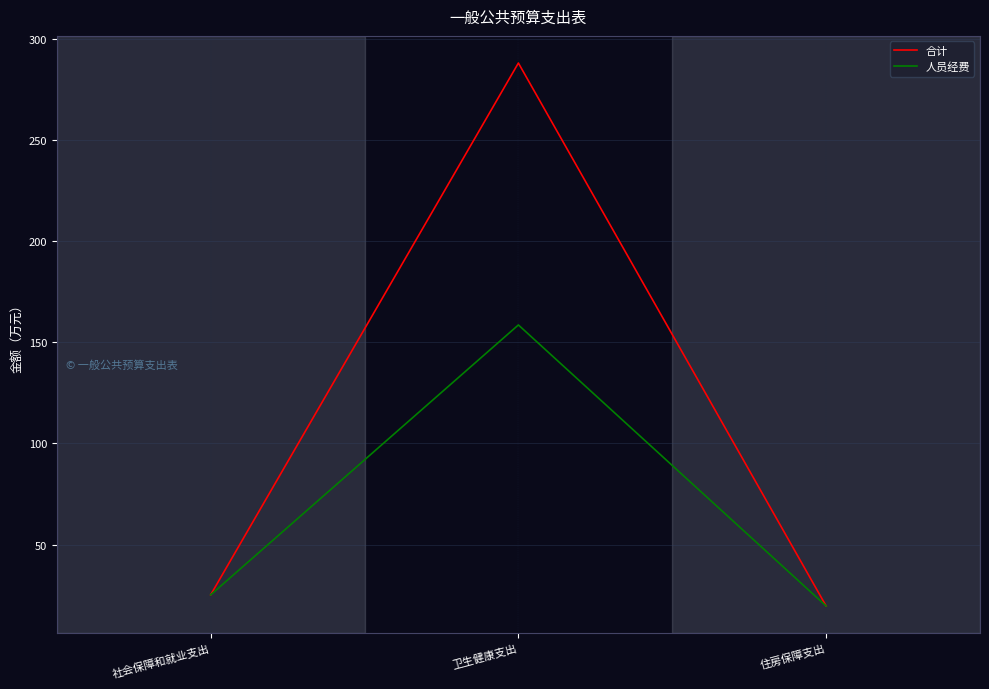

Which category has the lowest value in the 合计 series?

住房保障支出